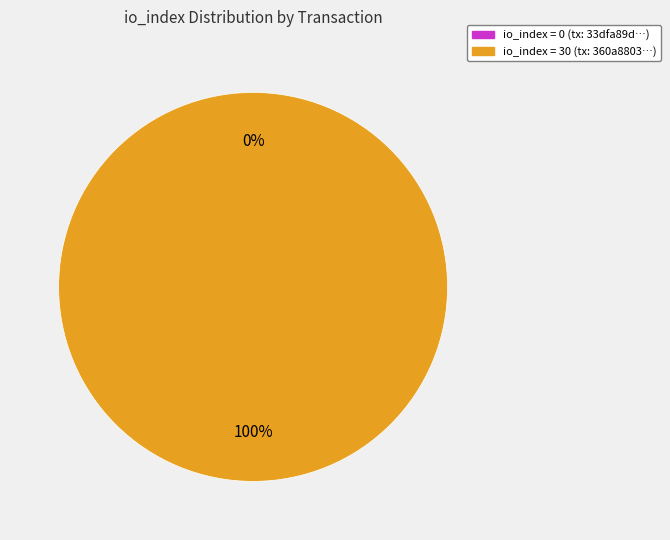

Is it true that io_index=30 is 100% of the pie?

True